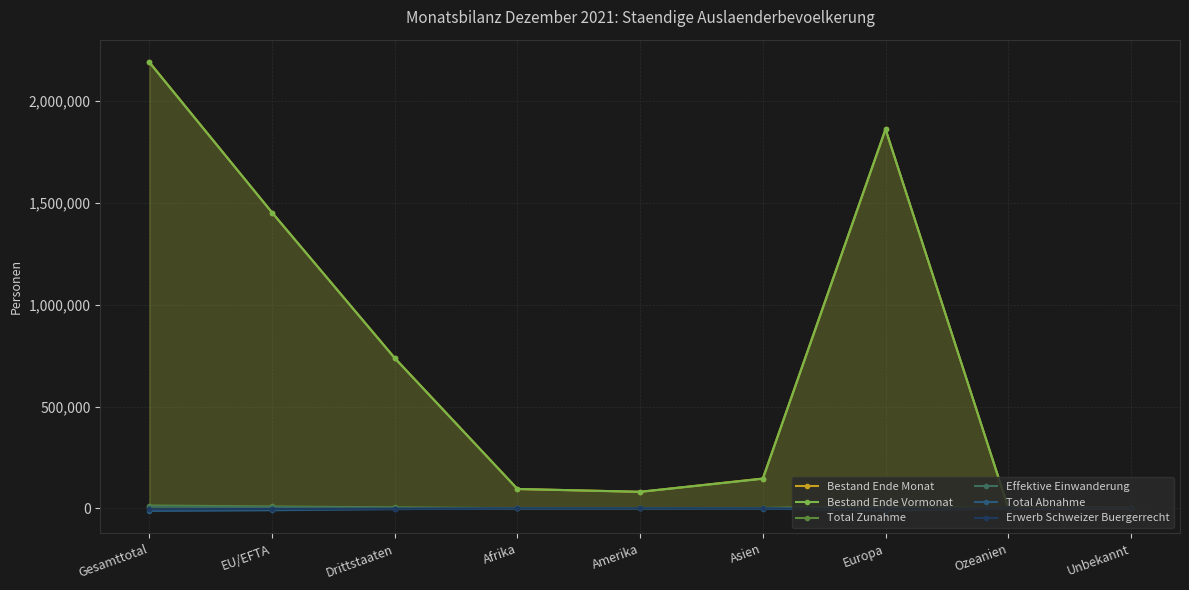

Where does the Effektive Einwanderung series first go above 900?

Gesamttotal